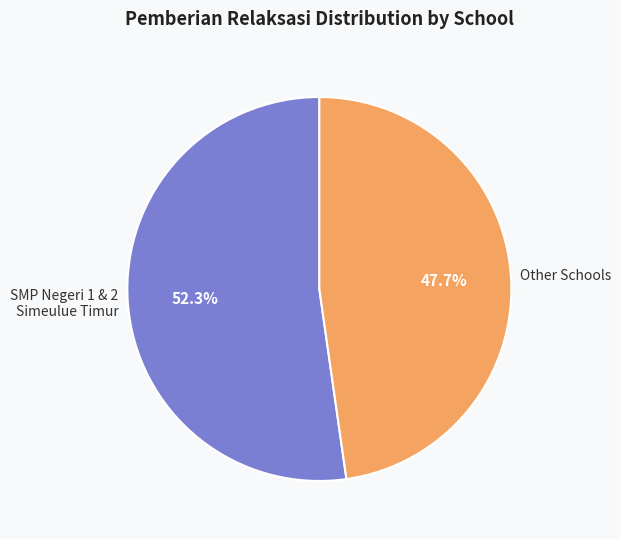

Count the number of slices in the pie.

2